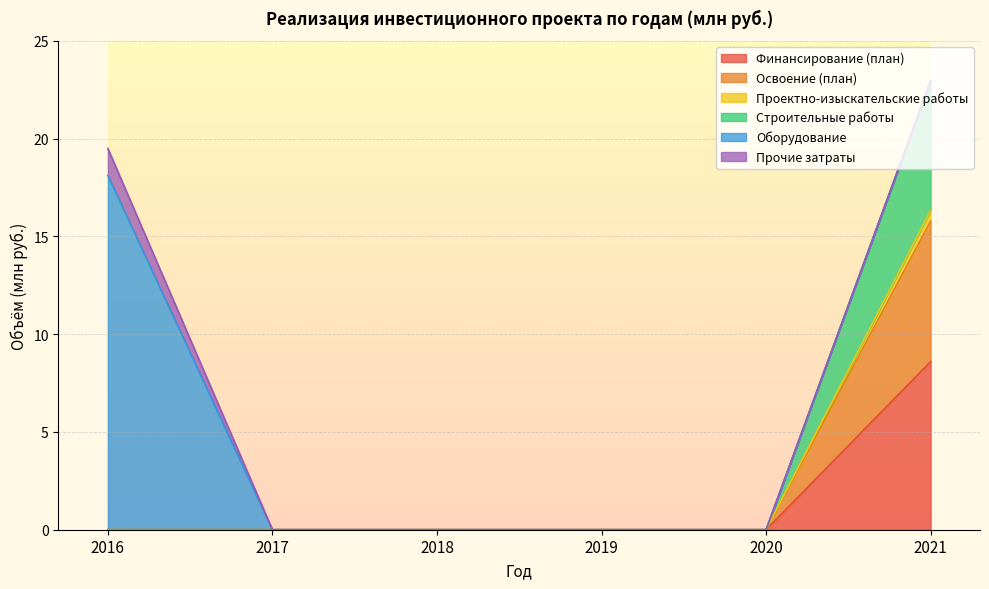

True or false: Финансирование (план) has a value of 4.8 at 2020.

False